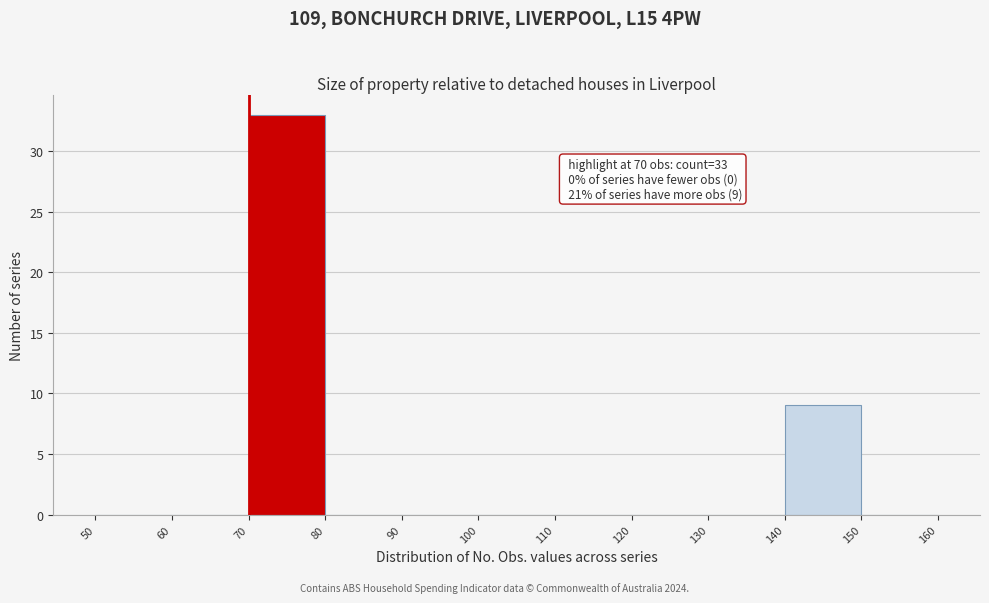

Which range on the x-axis has the tallest bar?

70 to 80